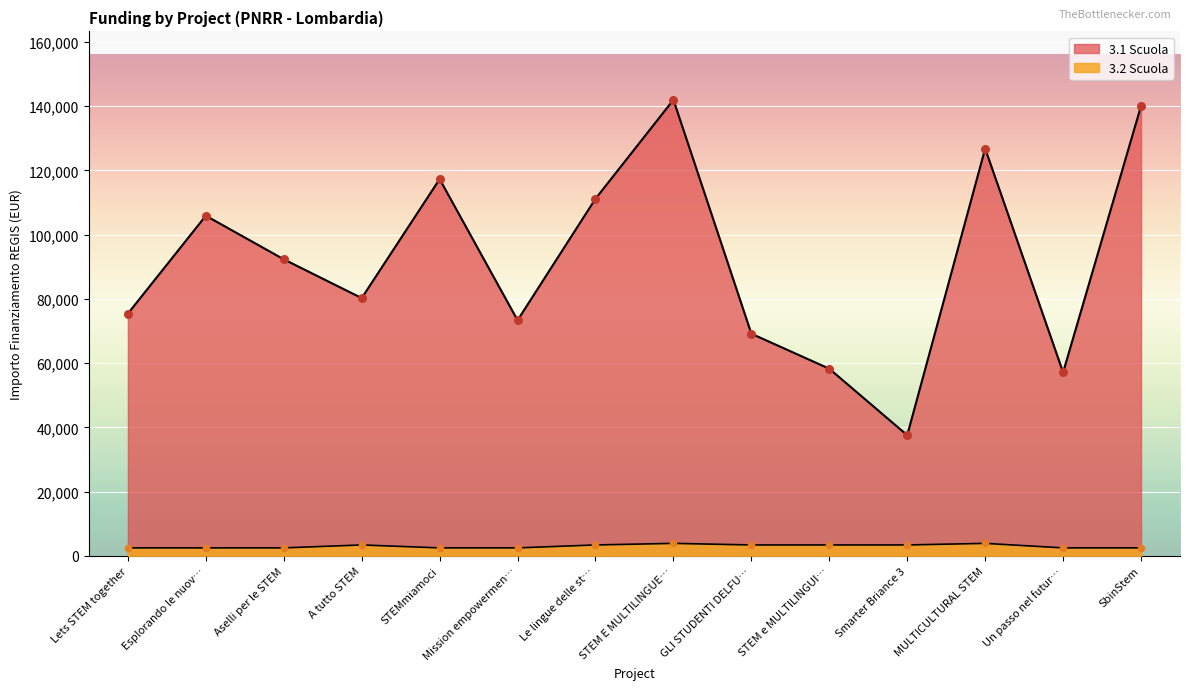

What are all the series names shown in the legend?

3.1 Scuola, 3.2 Scuola